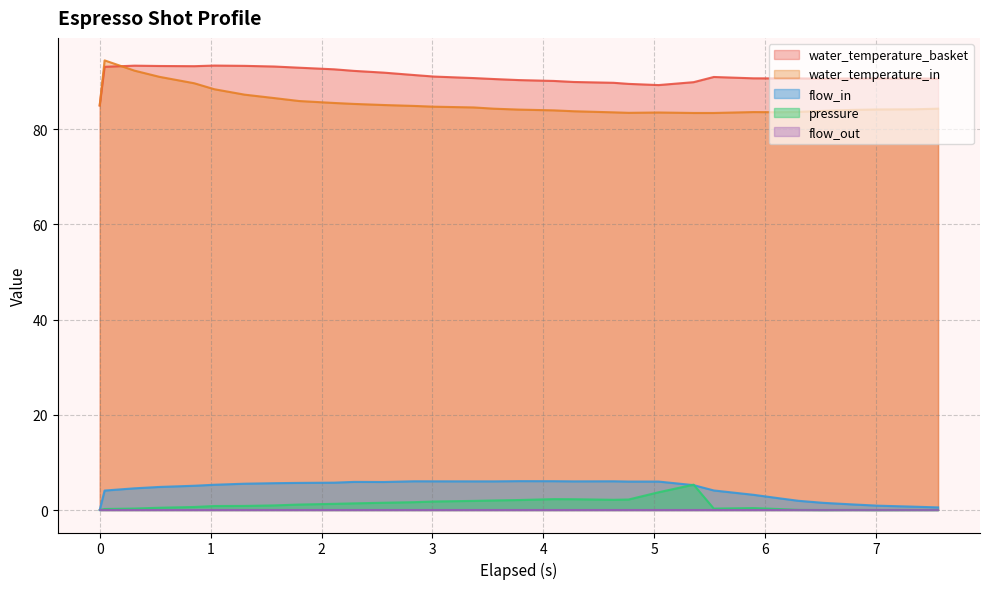

What is the greatest value displayed?

94.5